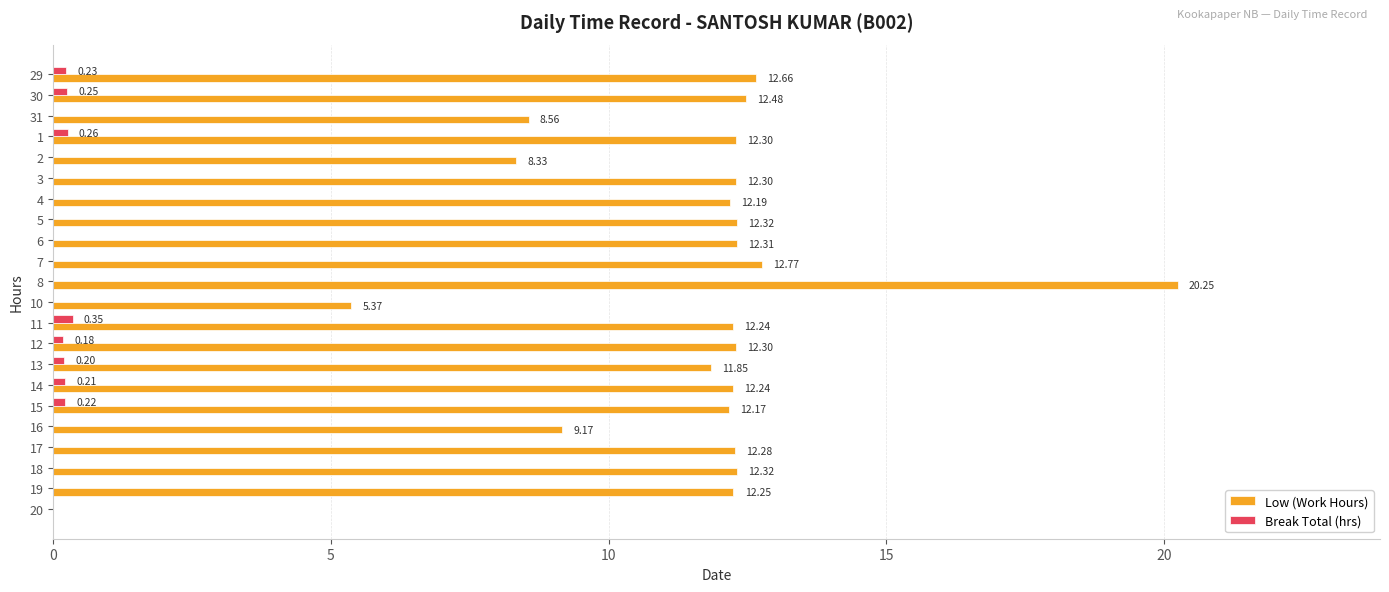

Between 12 and 19, which series saw the biggest shift?

Break Total (hrs)